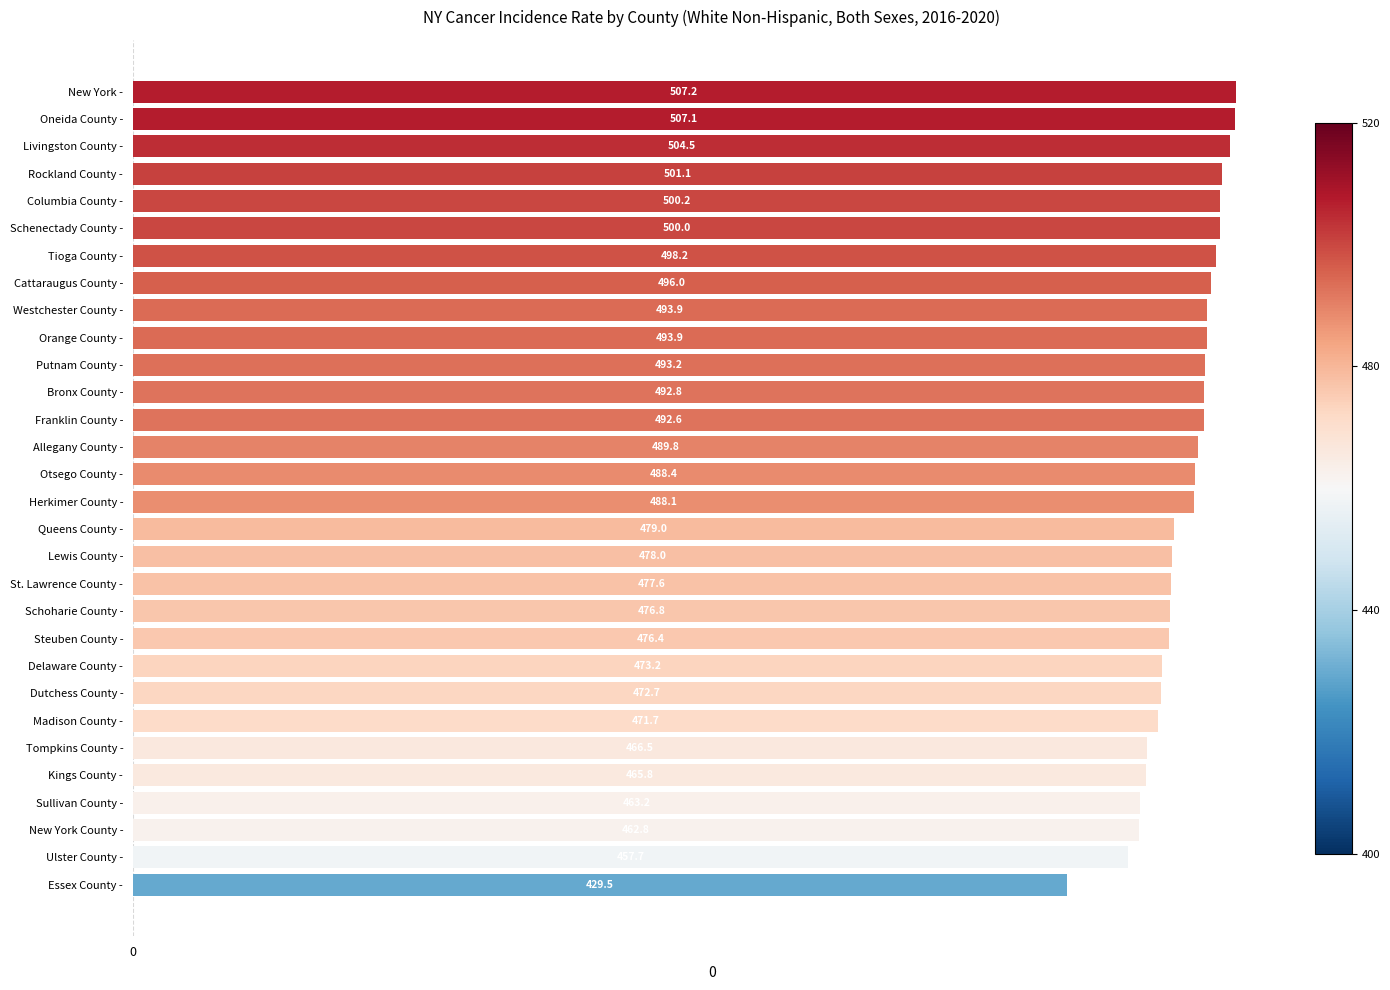

At which category does the chart reach its minimum across all series?

Essex County -